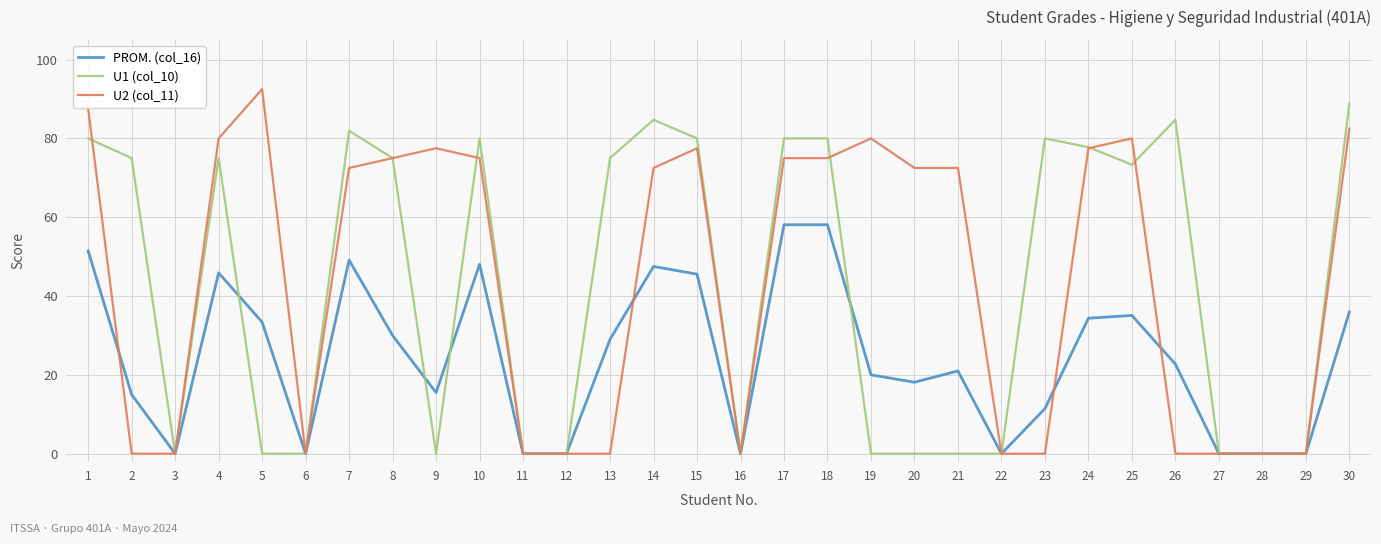

After their last crossing, which series has the higher values: U2 (col_11) or U1 (col_10)?

U1 (col_10)